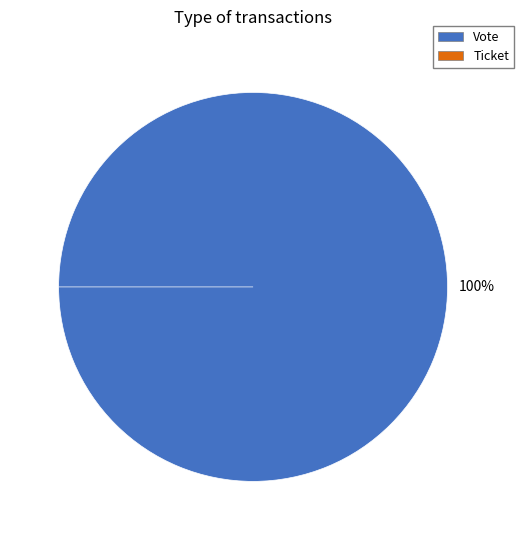

What percentage do Vote and Ticket together represent?

100.0%